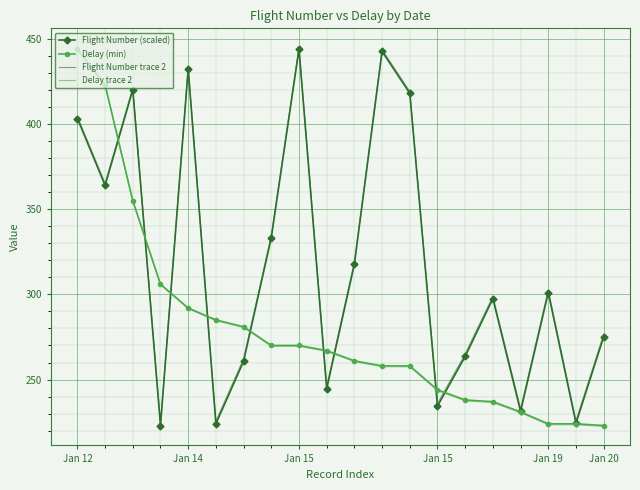

What is the greatest value displayed?

445.1